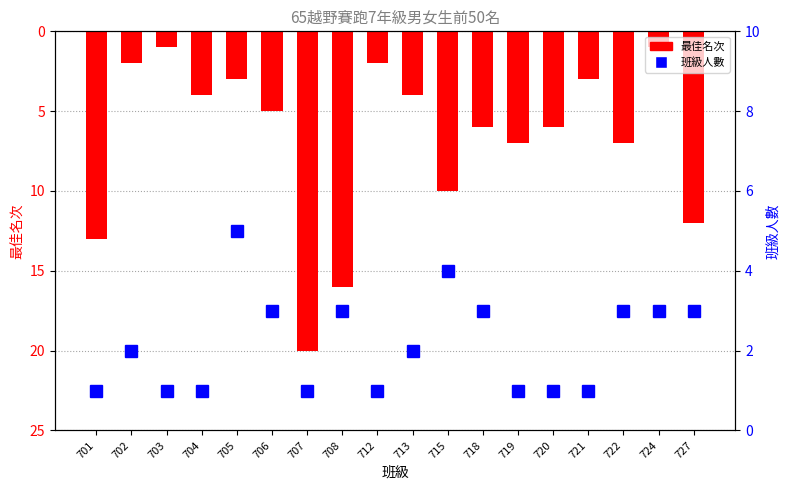

What is the difference between the highest and lowest values at 719?

6